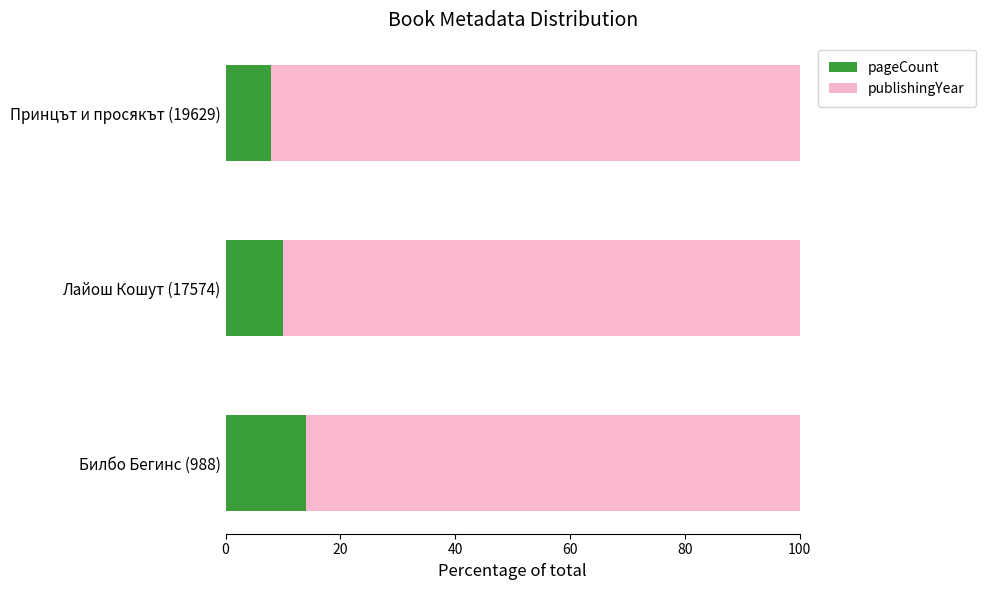

How many data points in pageCount are above 9?

2